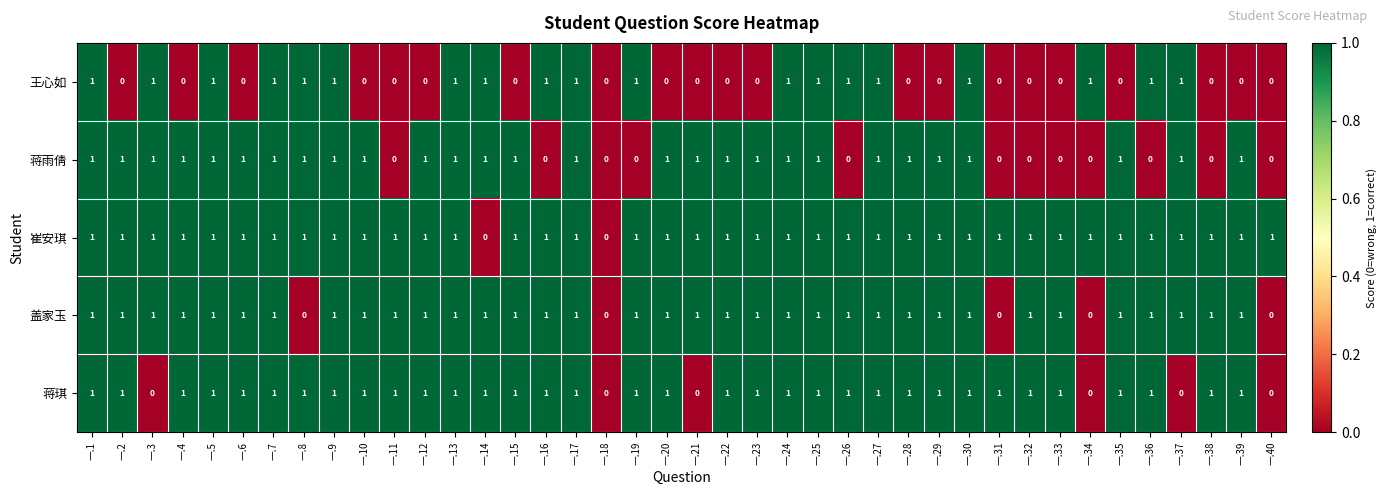

True or false: 盖家玉 has a value of 1 at 一.33.

True